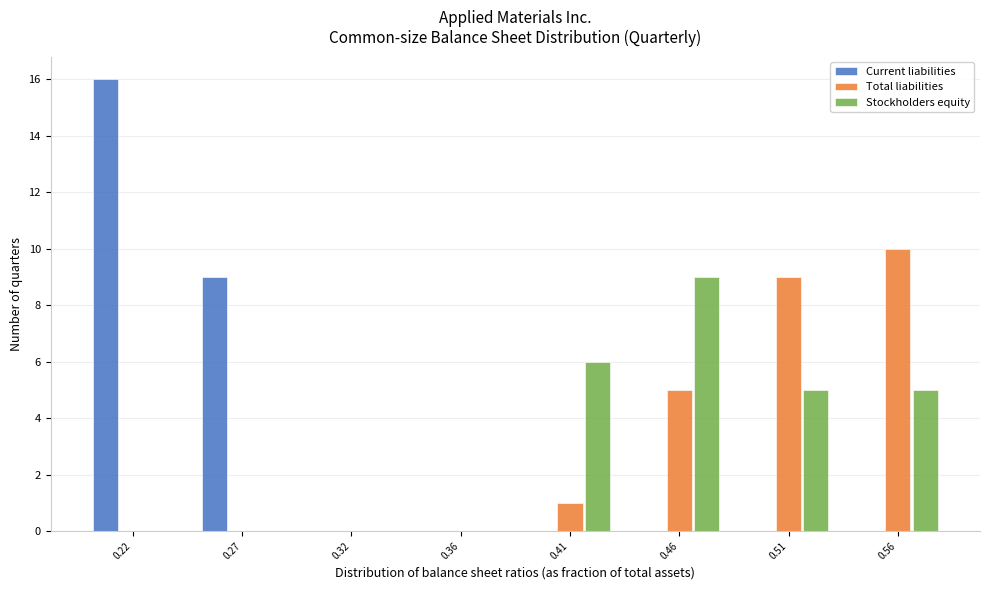

Reading left to right, transcribe all the data shown in this chart.

Current liabilities: 0.22=16	0.27=9	0.32=0	0.36=0	0.41=0	0.46=0	0.51=0	0.56=0
Total liabilities: 0.22=0	0.27=0	0.32=0	0.36=0	0.41=1	0.46=5	0.51=9	0.56=10
Stockholders equity: 0.22=0	0.27=0	0.32=0	0.36=0	0.41=6	0.46=9	0.51=5	0.56=5